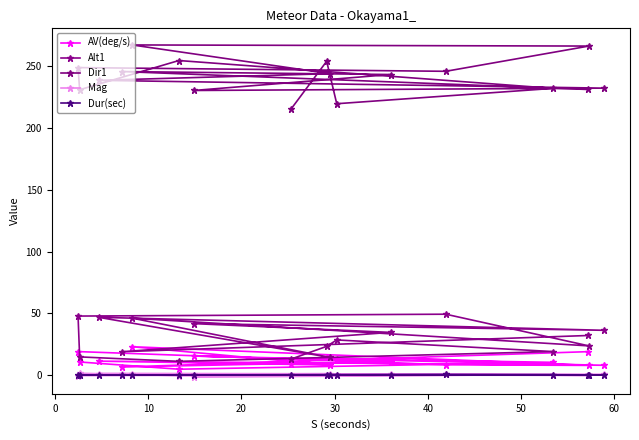

What is the value of the Dur(sec) point at the 16th from the left?

0.4